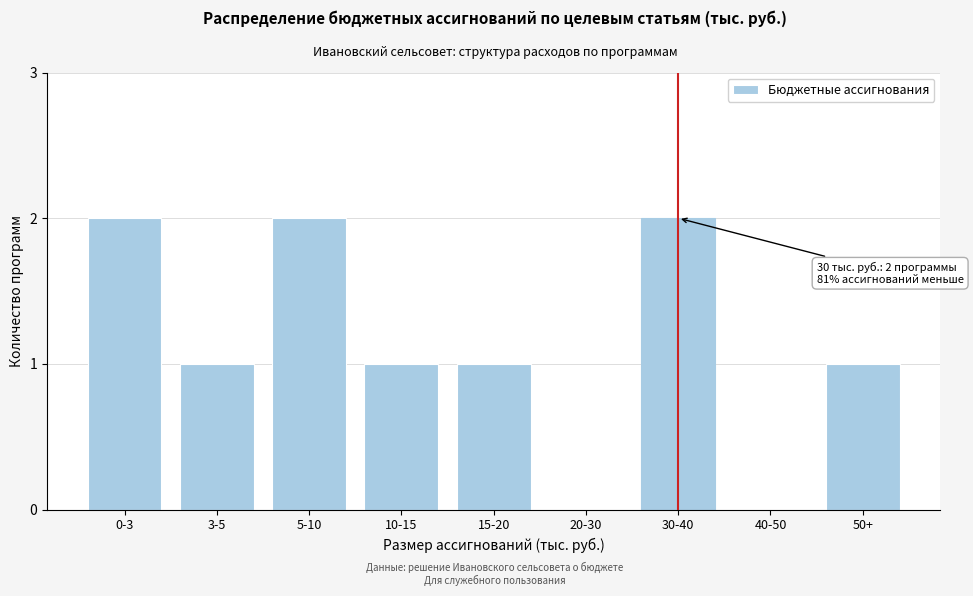

Reading right to left, transcribe all the data shown in this chart.

50+=1	40-50=0	30-40=2	20-30=0	15-20=1	10-15=1	5-10=2	3-5=1	0-3=2